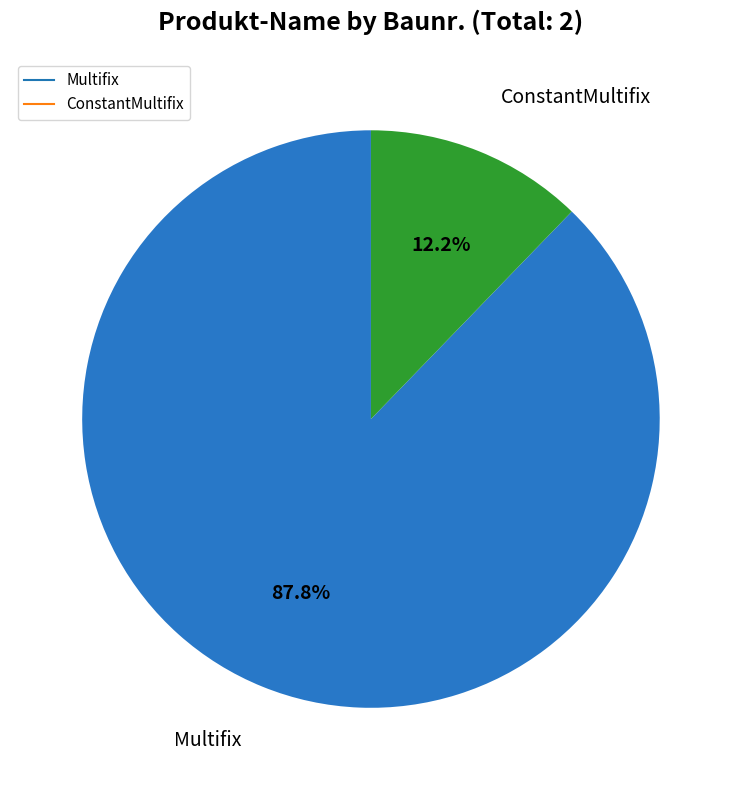

The Multifix slice represents 88% of the pie. True or false?

True